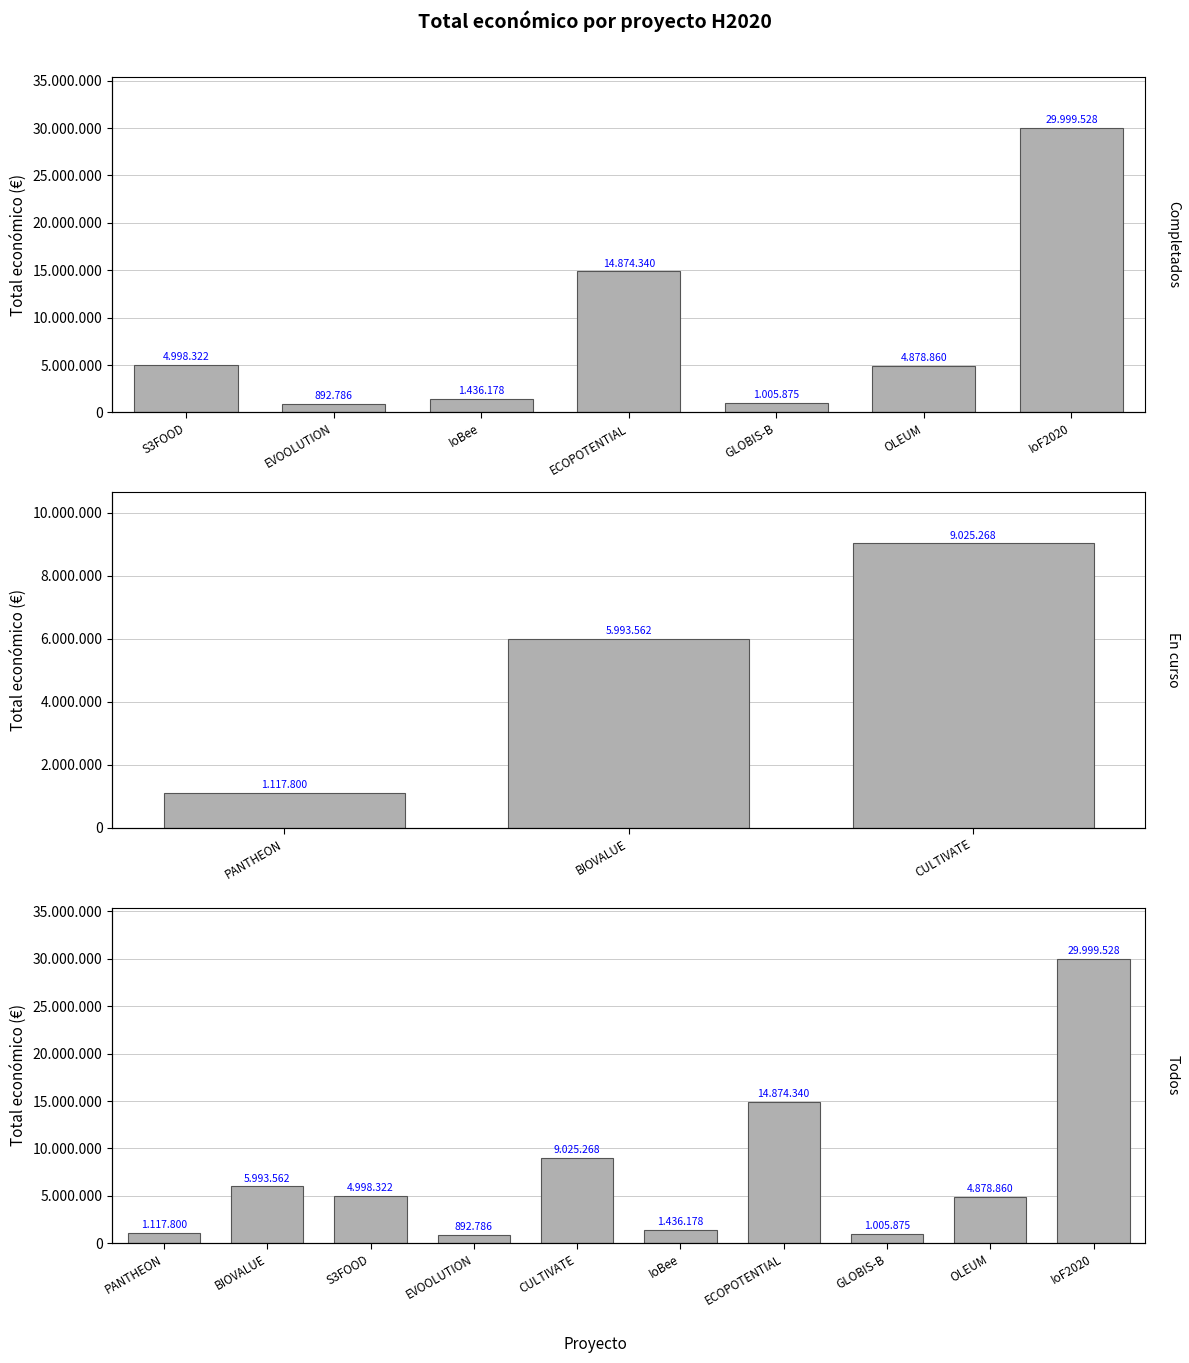

What is the difference between the maximum and minimum values?

29106742